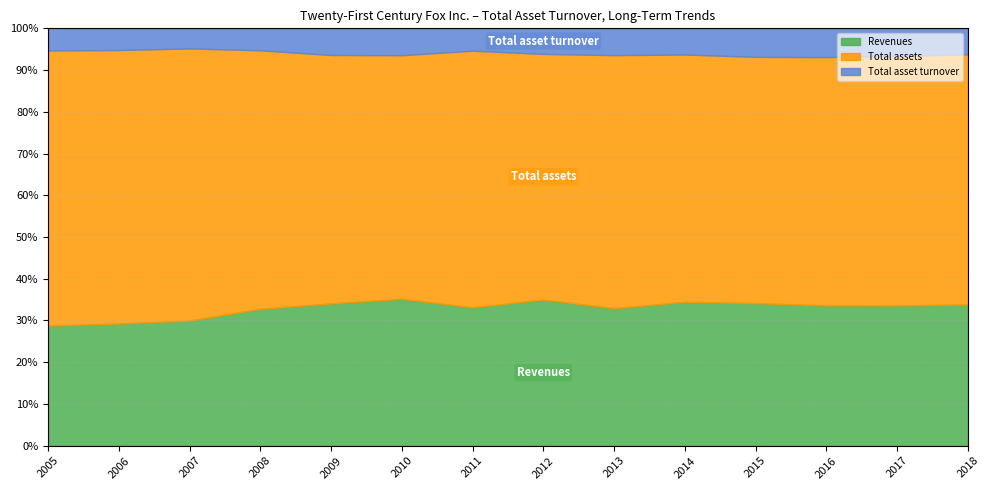

How many distinct data groups are displayed?

3